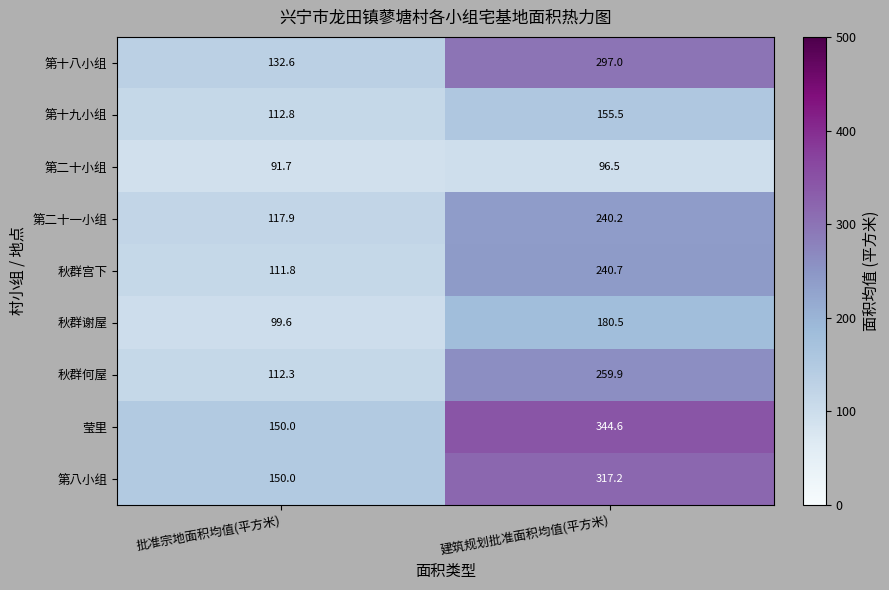

Which series has the largest total across all categories?

莹里